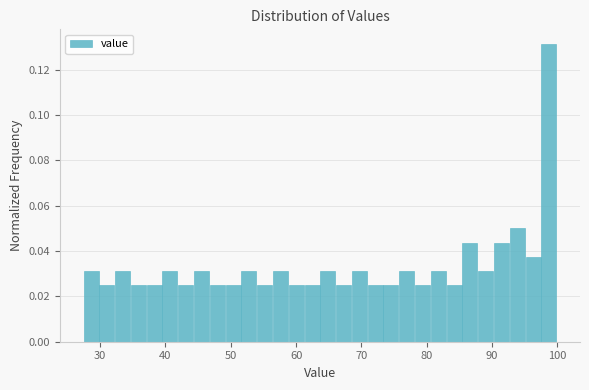

Read against the x-axis, roughly where is the centre of the tallest bar?

99